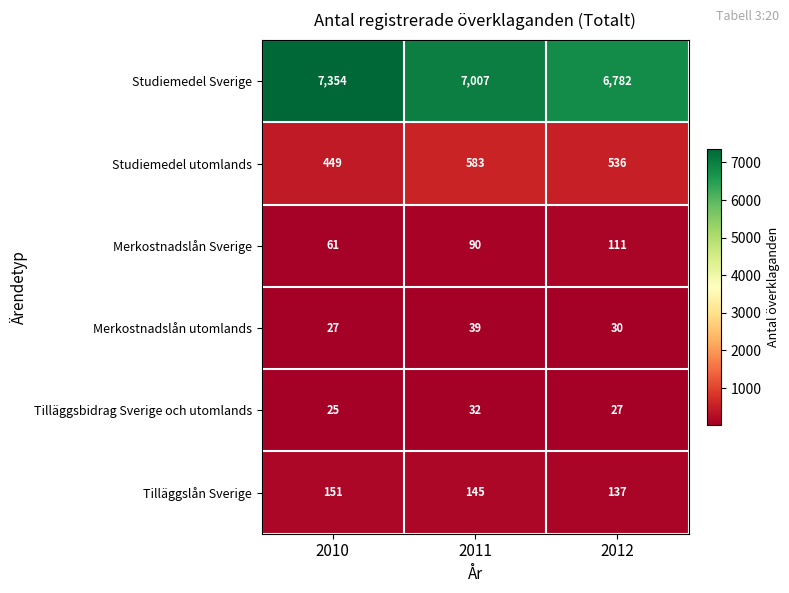

What is the smallest value displayed?

25